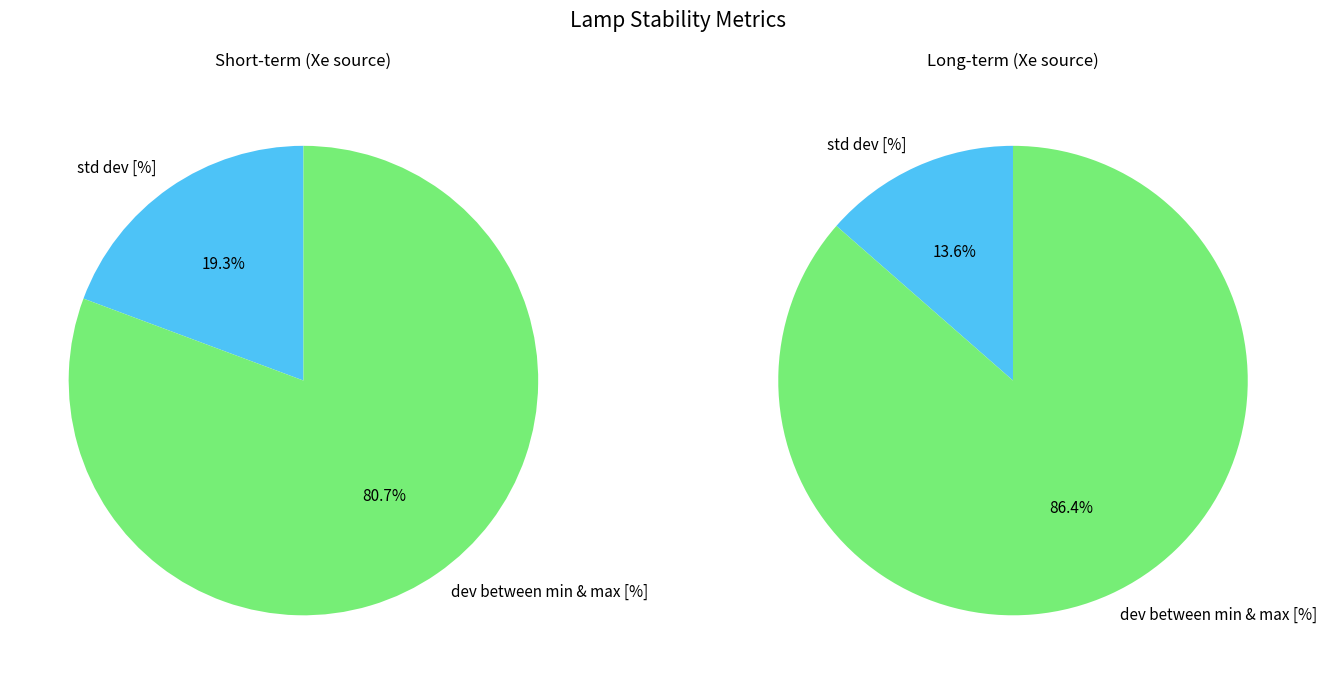

Combined, do dev between min & max [%] and std dev [%] account for over 50%?

Yes